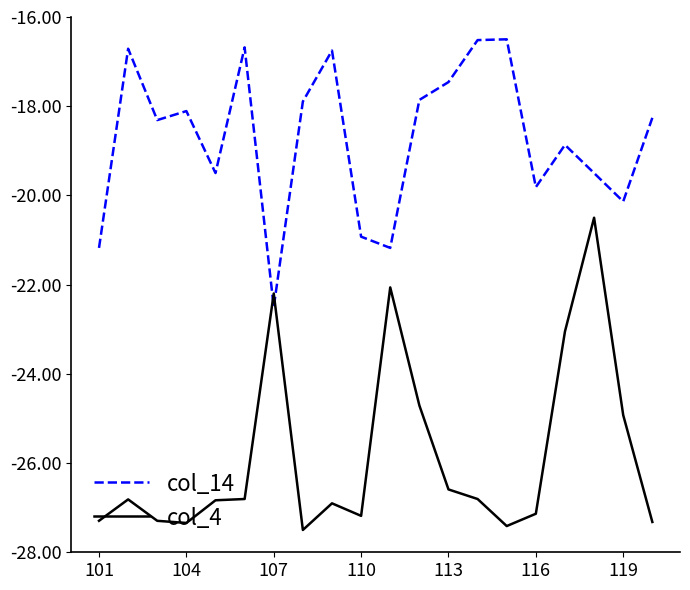

What is the difference between the maximum and minimum values in the col_14 series?

6.0